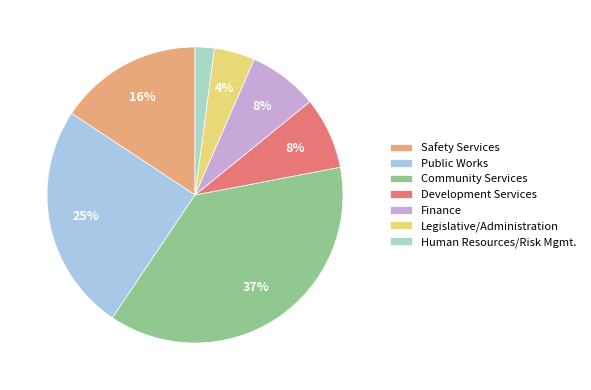

To the nearest percent, what portion does Safety Services represent?

16%